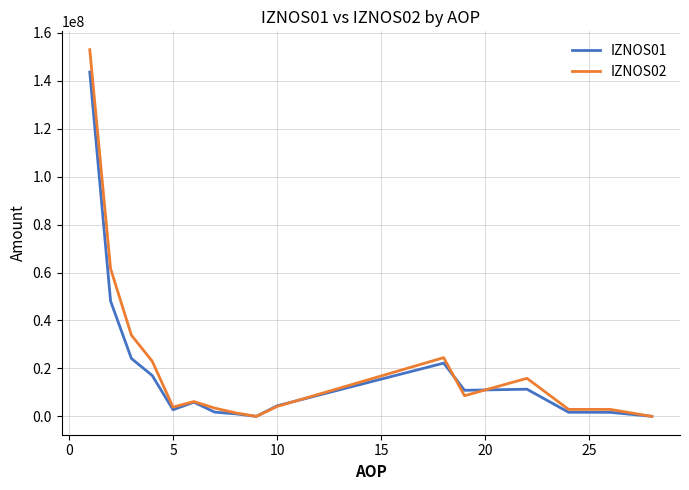

At how many categories does at least one series exceed 141319265?

1